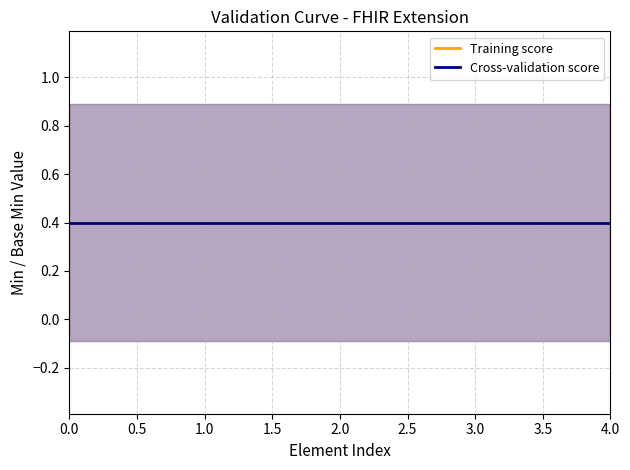

Does the chart have visible grid lines?

Yes